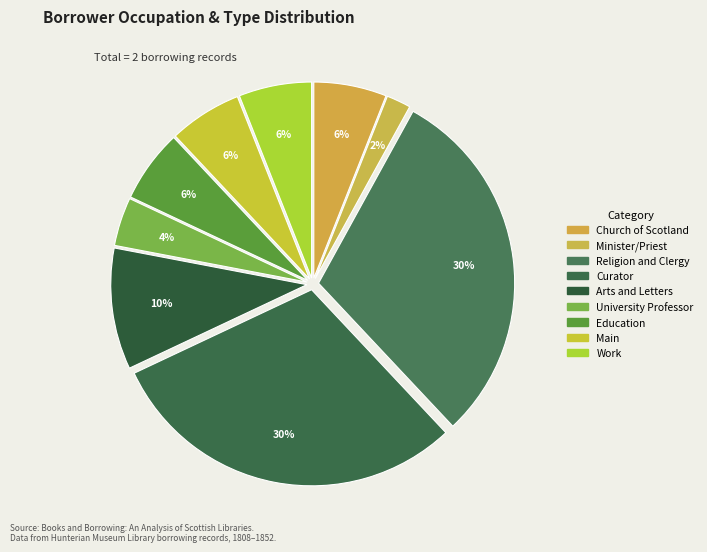

To the nearest percent, what portion does Church of Scotland represent?

6%